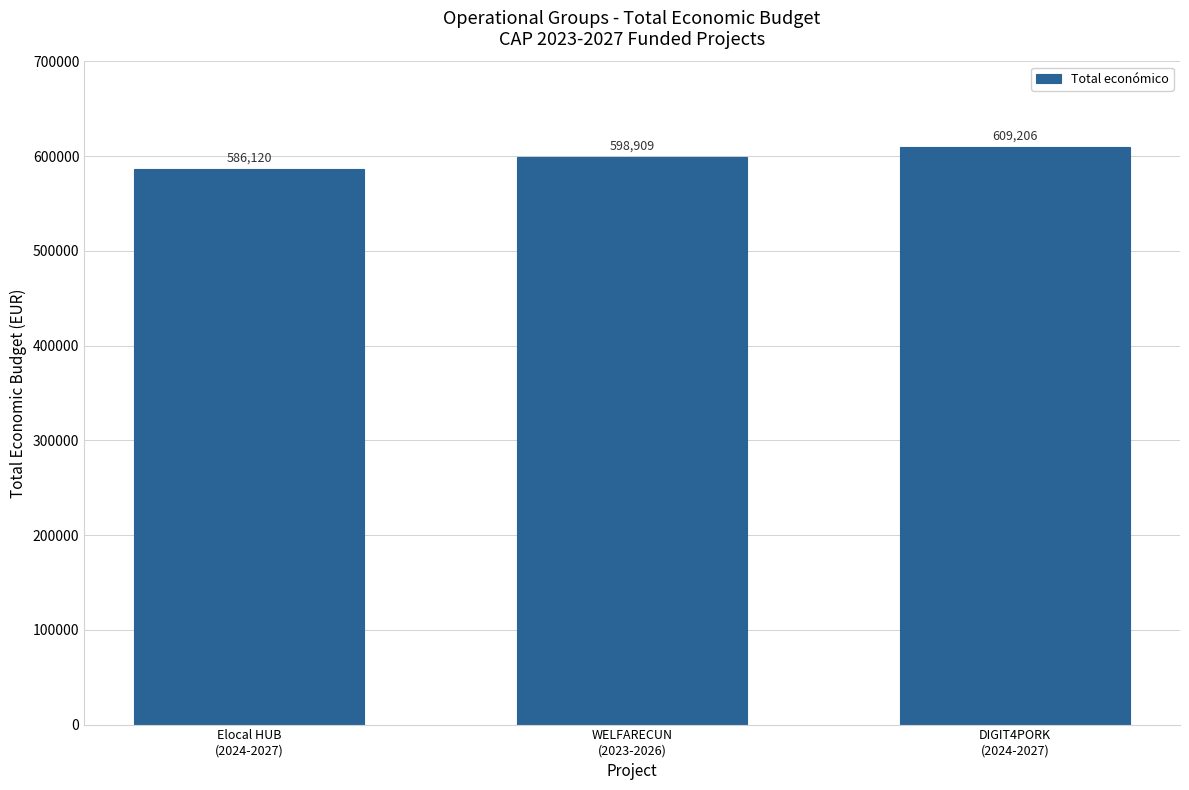

True or false: the data shows 309111 at DIGIT4PORK
(2024-2027).

False